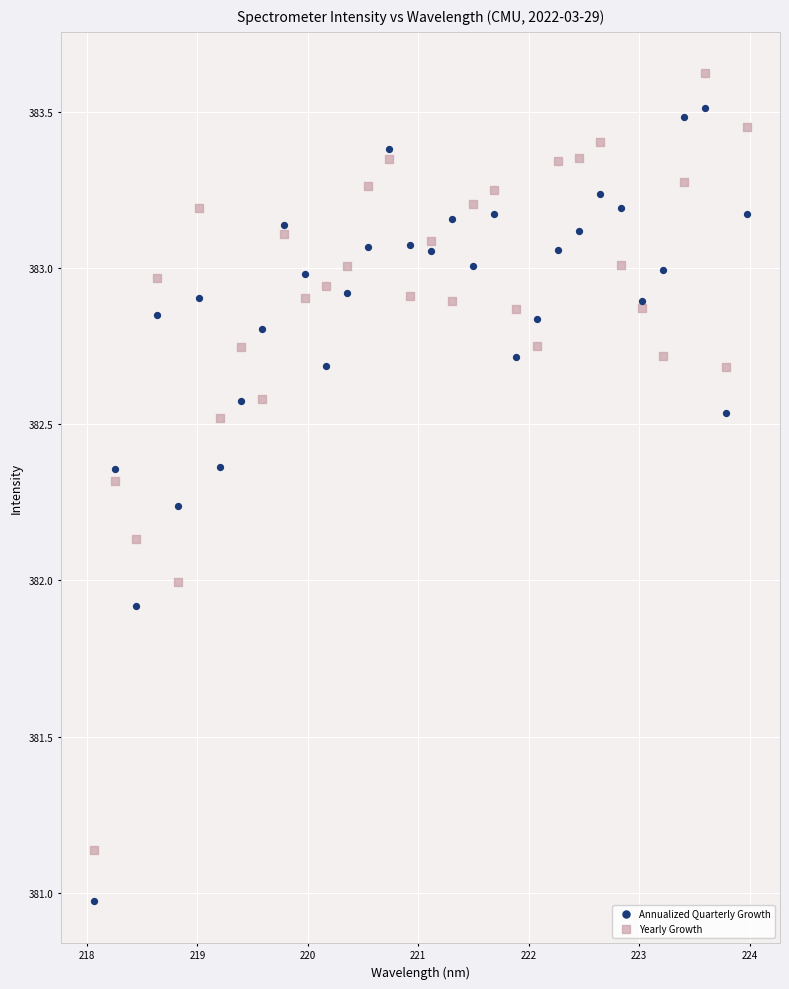

Which series reaches the minimum Y coordinate?

Annualized Quarterly Growth